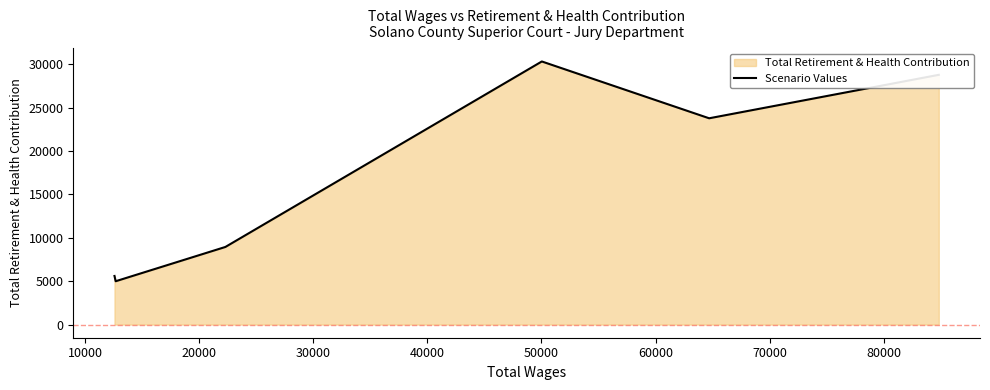

What is the minimum value shown in the chart?

4995